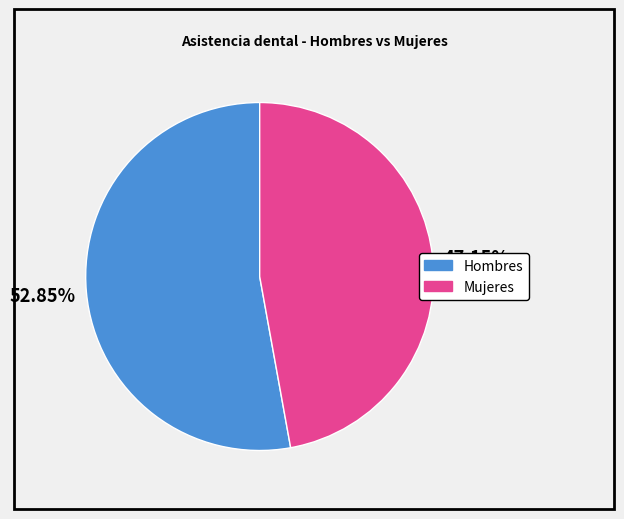

To the nearest percent, what portion does Hombres represent?

53%